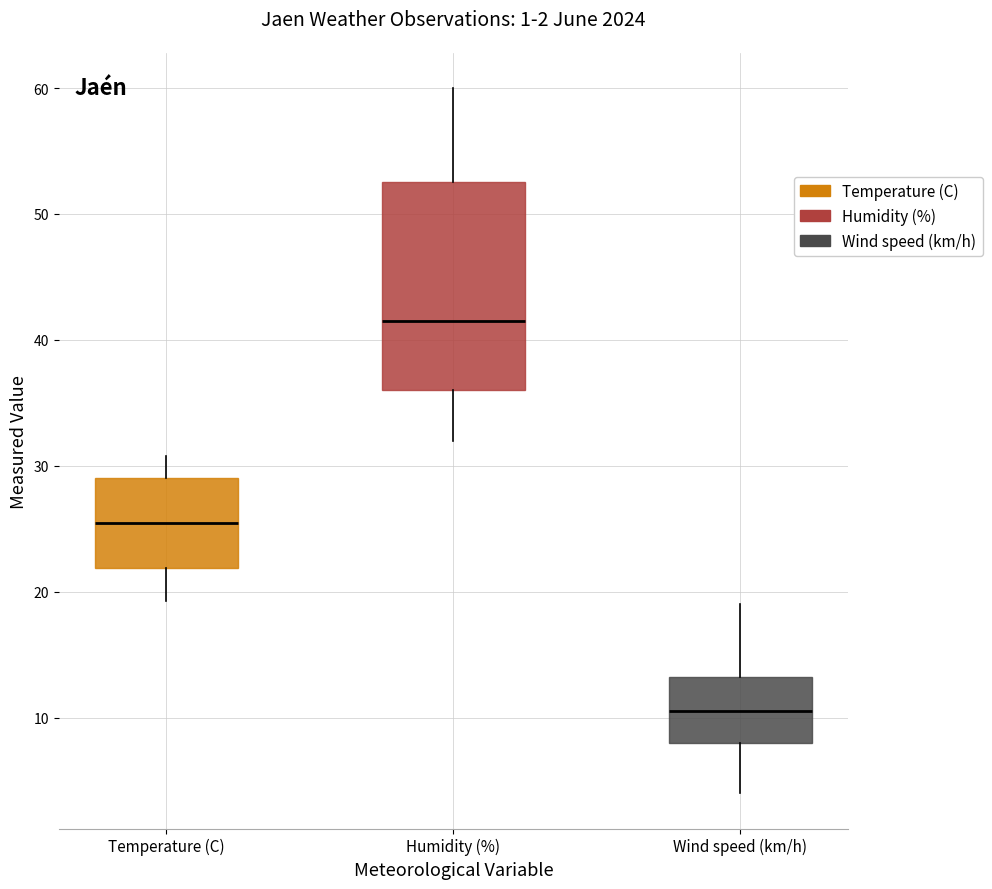

Which box has the highest median line?

Humidity (%)